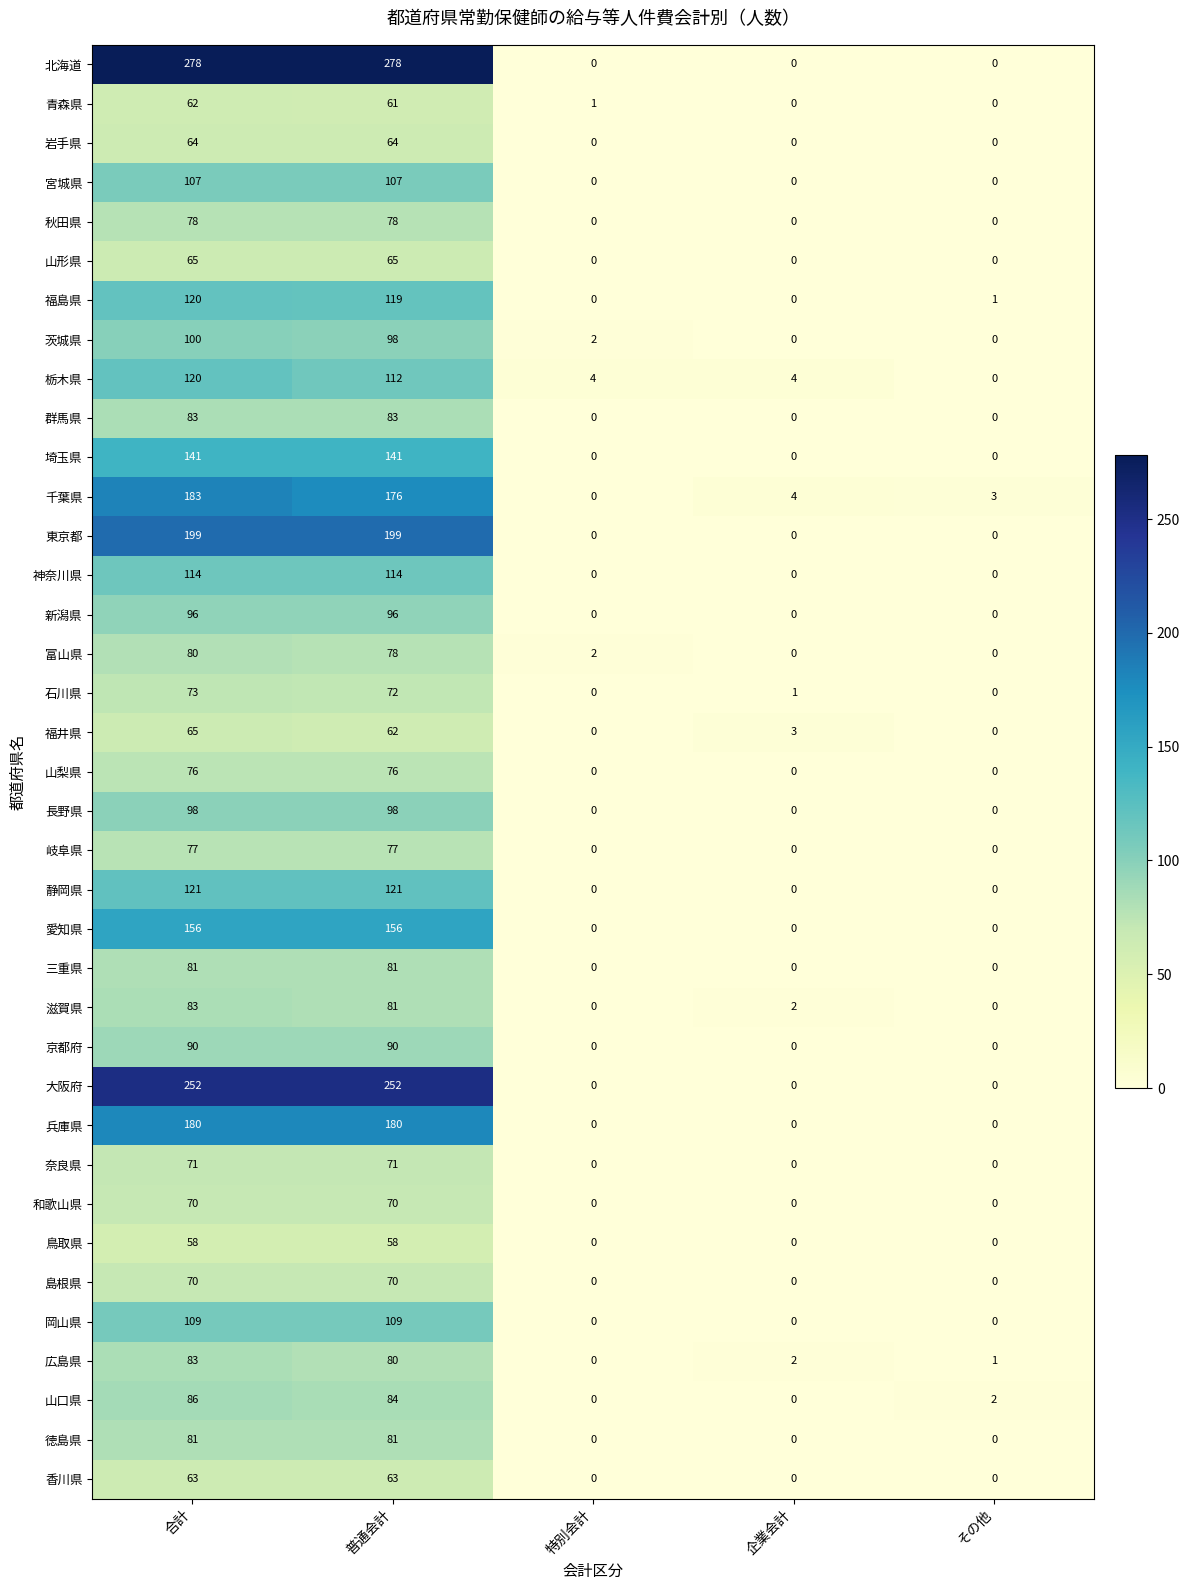

What is the highest value of the 兵庫県 series?

180